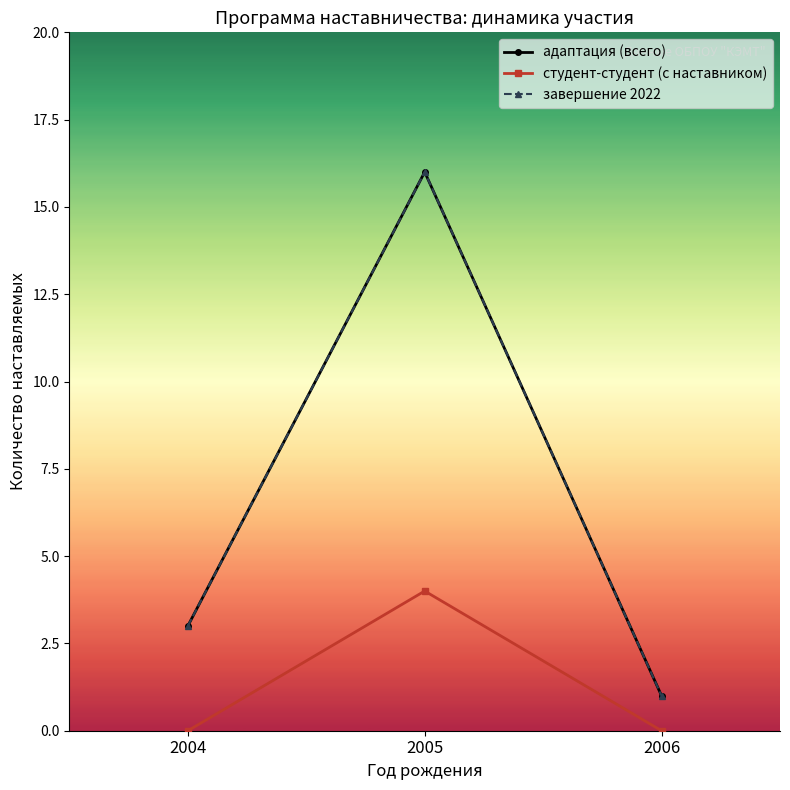

What is the total value across all series at 2004?

6